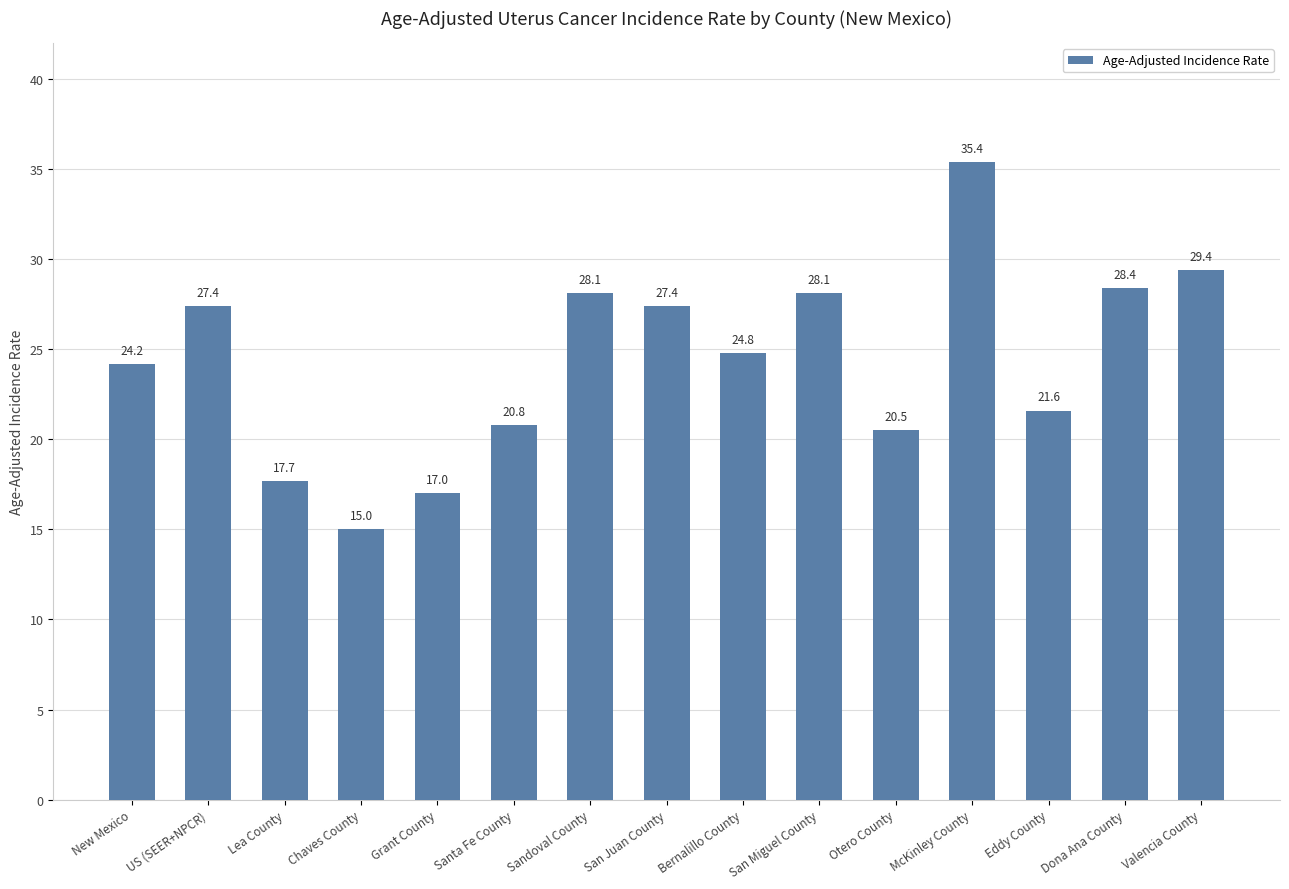

What is the sum of the values at San Miguel County and Otero County?

48.6